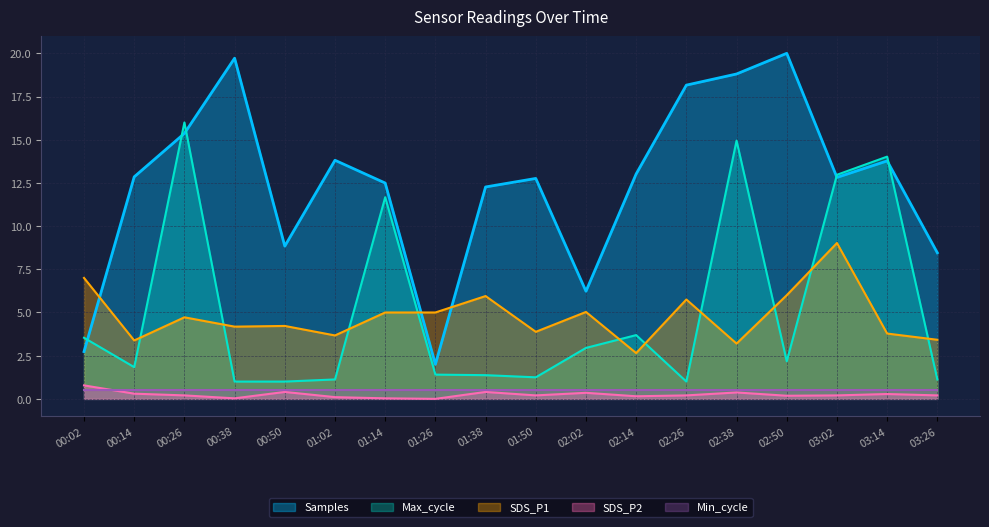

Is the value of SDS_P2 at 00:02 greater than the value of Samples at 03:26?

No